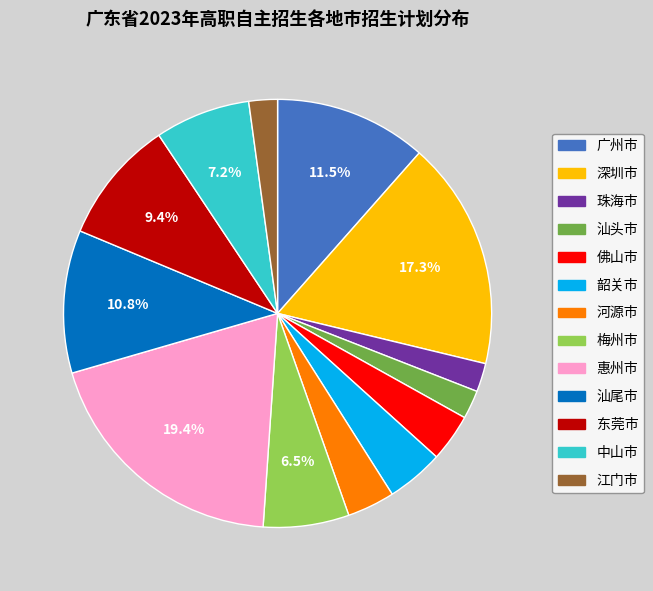

Count the number of slices in the pie.

13